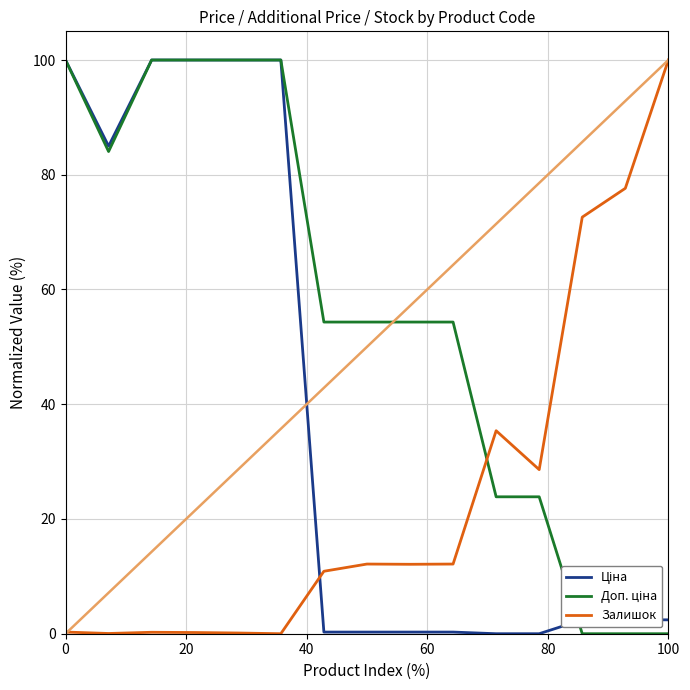

What is the maximum value for Залишок?

100.0